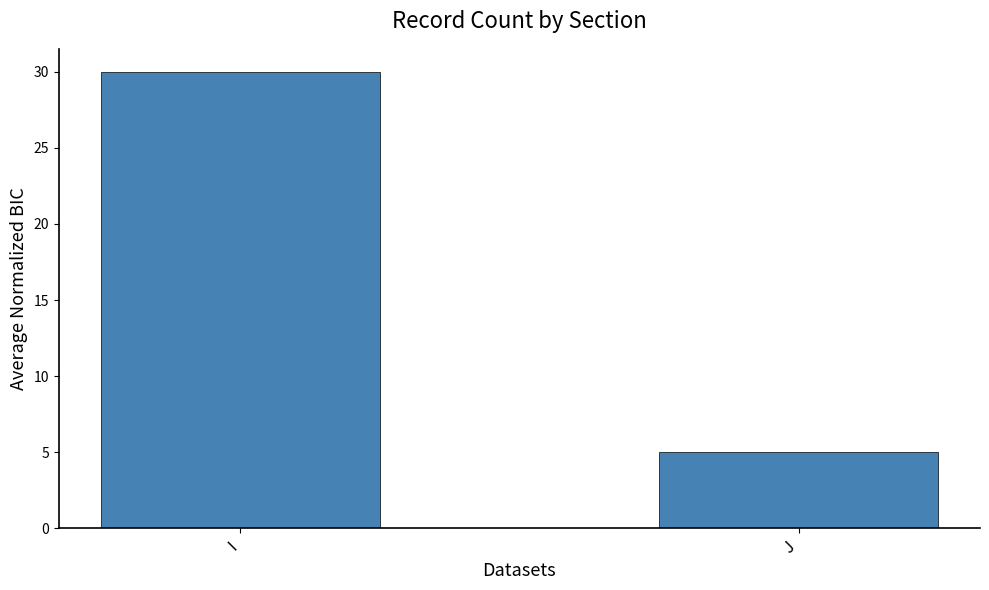

What is the greatest value displayed?

30